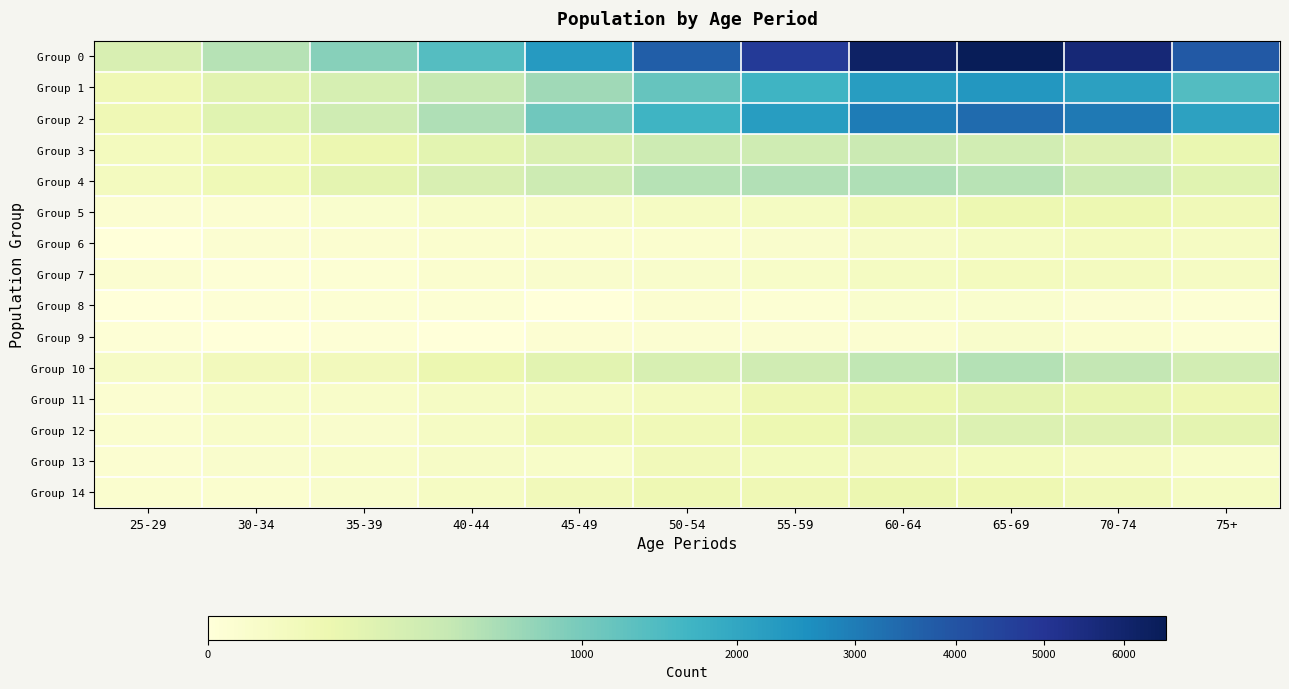

What is the total value across all series at 65-69?

14402